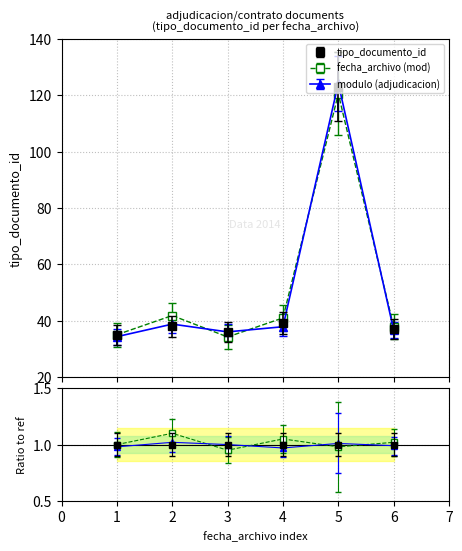

What value does the data have at 2, to the nearest 5?

40